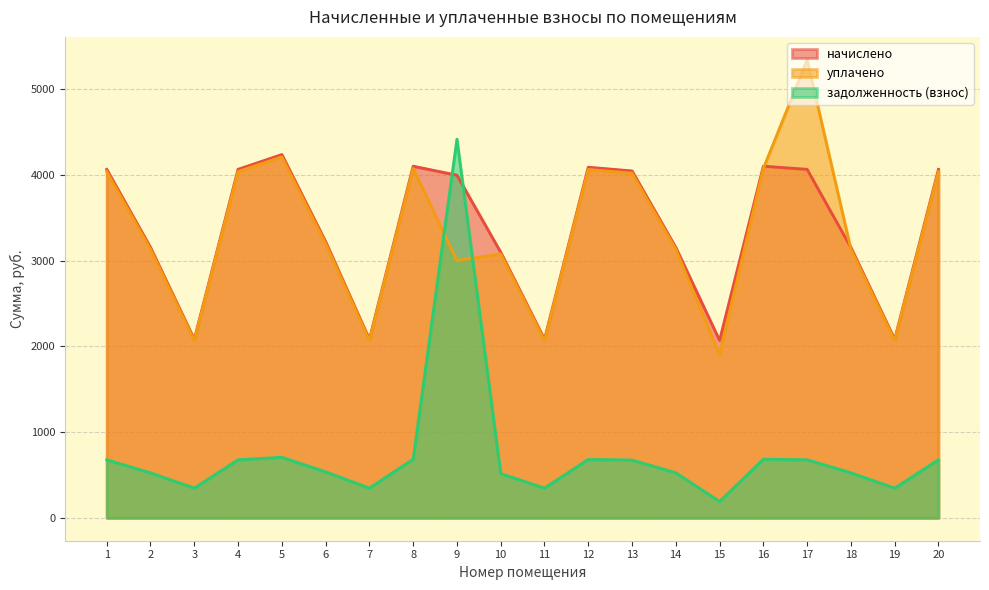

Rank the categories by уплачено value from lowest to highest.

15, 3, 7, 11, 19, 9, 10, 2, 14, 18, 6, 13, 1, 4, 20, 12, 8, 16, 5, 17